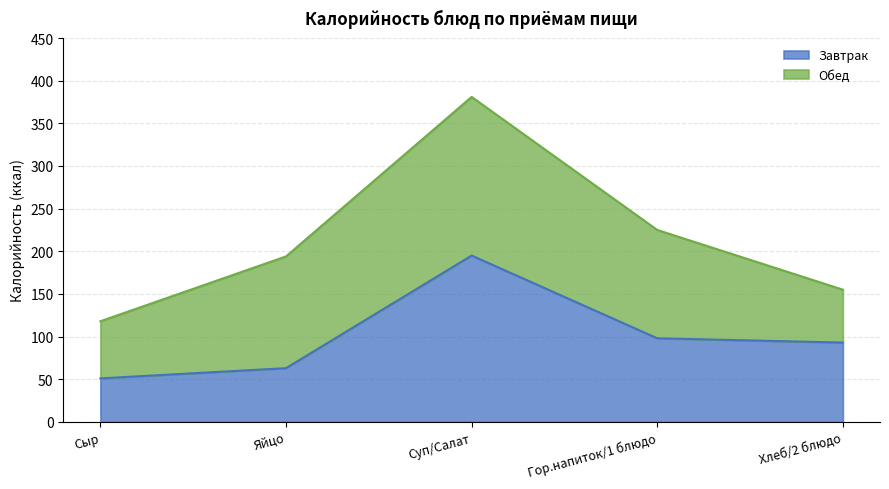

What is the change in value from Гор.напиток/1 блюдо to Хлеб/2 блюдо?

-5